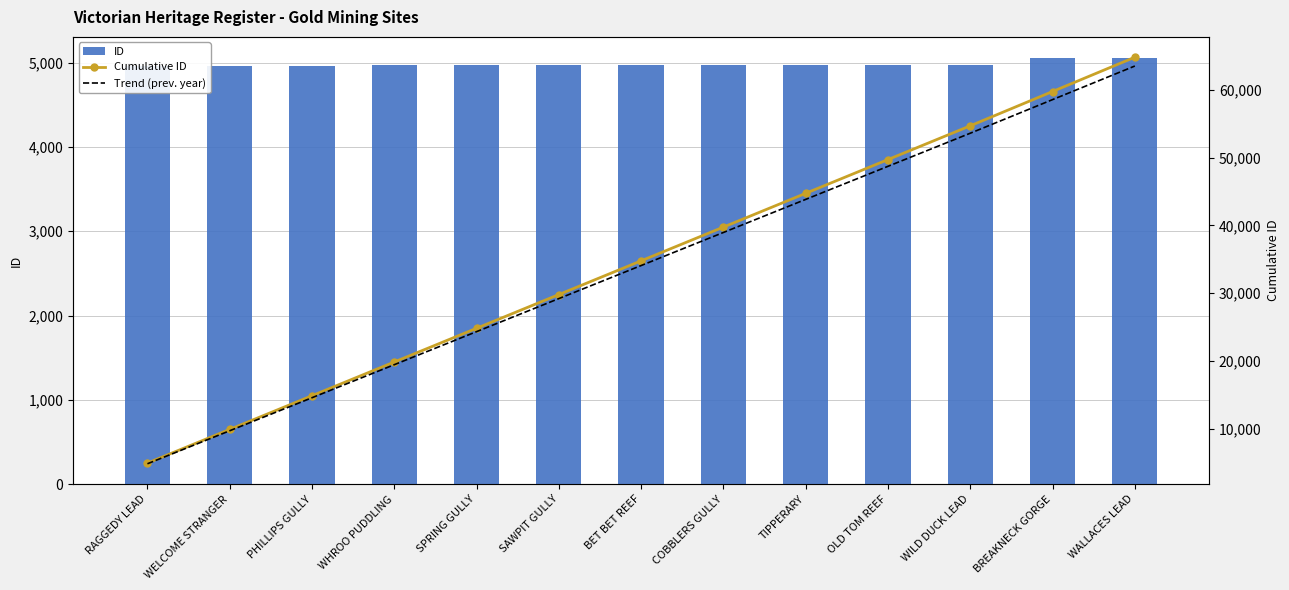

Reading right to left, transcribe all the data shown in this chart.

ID: WALLACES LEAD=5054.0	BREAKNECK GORGE=5053.0	WILD DUCK LEAD=4976.0	OLD TOM REEF=4975.0	TIPPERARY=4974.0	COBBLERS GULLY=4973.0	BET BET REEF=4971.0	SAWPIT GULLY=4970.0	SPRING GULLY=4969.0	WHROO PUDDLING=4968.0	PHILLIPS GULLY=4967.0	WELCOME STRANGER=4965.0	RAGGEDY LEAD=4964.0
Cumulative ID: WALLACES LEAD=64779.0	BREAKNECK GORGE=59725.0	WILD DUCK LEAD=54672.0	OLD TOM REEF=49696.0	TIPPERARY=44721.0	COBBLERS GULLY=39747.0	BET BET REEF=34774.0	SAWPIT GULLY=29803.0	SPRING GULLY=24833.0	WHROO PUDDLING=19864.0	PHILLIPS GULLY=14896.0	WELCOME STRANGER=9929.0	RAGGEDY LEAD=4964.0
Trend (prev. year): WALLACES LEAD=63483.4	BREAKNECK GORGE=58530.5	WILD DUCK LEAD=53578.6	OLD TOM REEF=48702.1	TIPPERARY=43826.6	COBBLERS GULLY=38952.1	BET BET REEF=34078.5	SAWPIT GULLY=29206.9	SPRING GULLY=24336.3	WHROO PUDDLING=19466.7	PHILLIPS GULLY=14598.1	WELCOME STRANGER=9730.4	RAGGEDY LEAD=4864.7